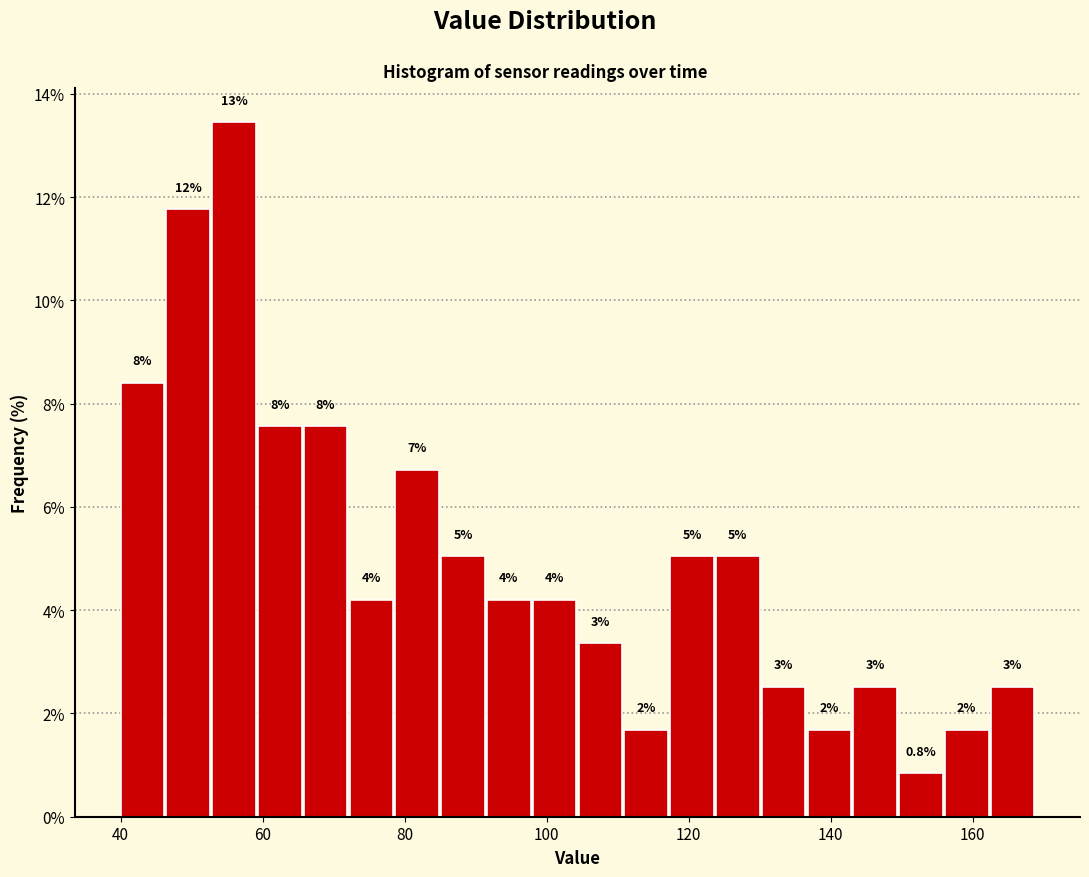

Read against the x-axis, roughly where is the centre of the tallest bar?

56